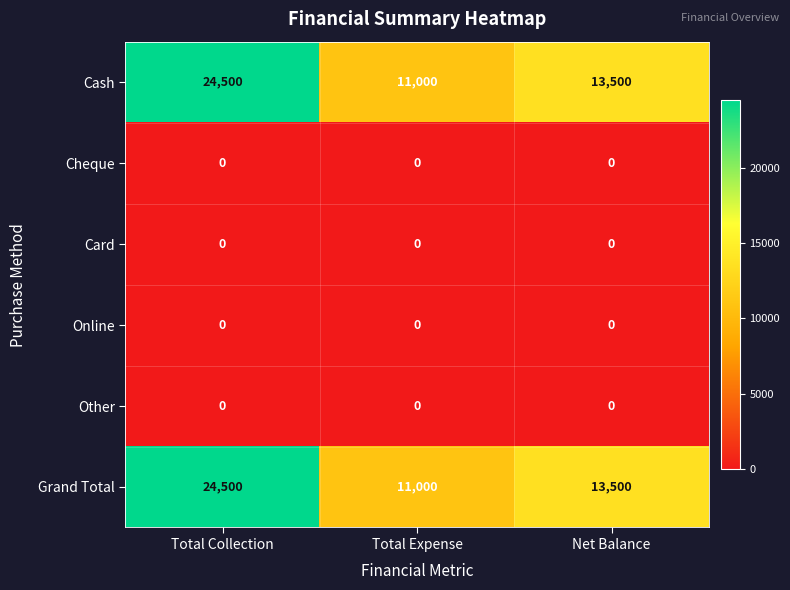

True or false: Cash has a value of 5816 at Total Collection.

False